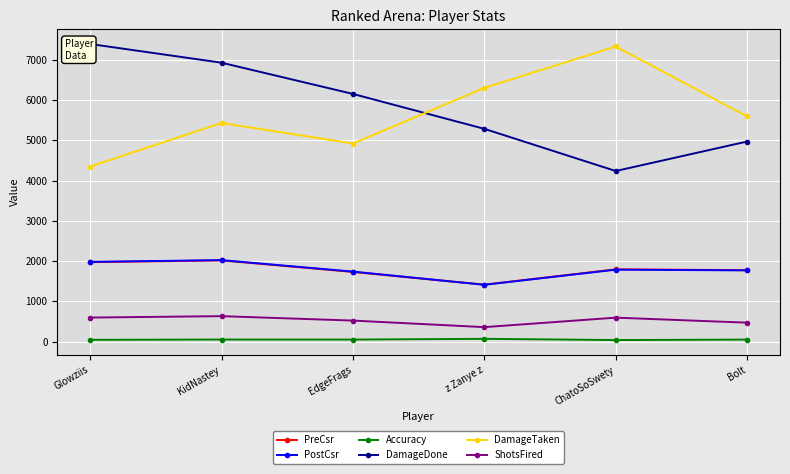

What is the difference between the maximum and second lowest values in the DamageDone series?

2423.0